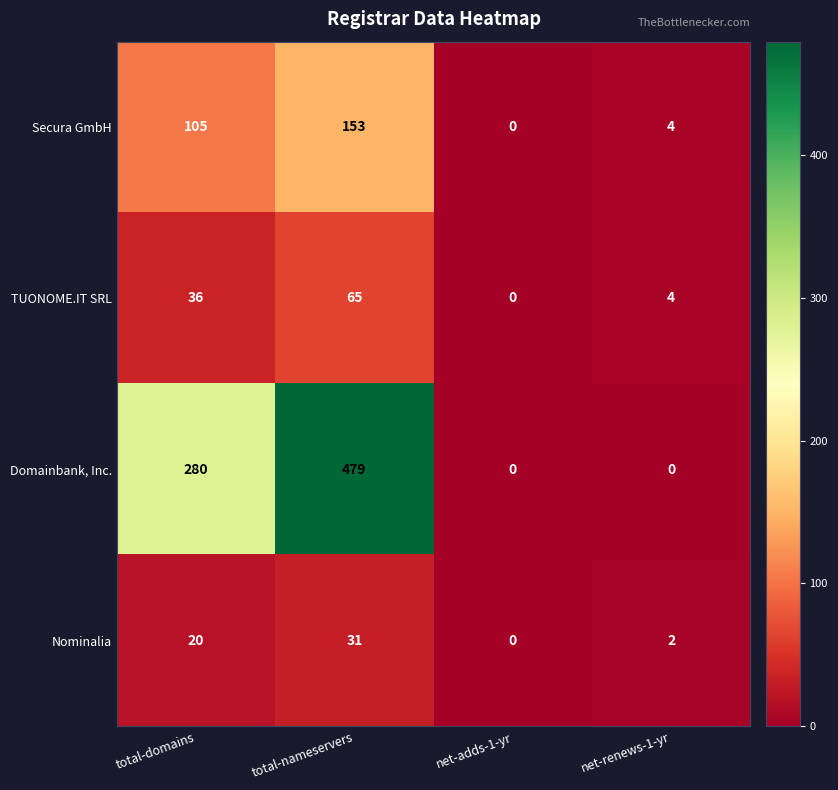

Reading left to right, transcribe all the data shown in this chart.

Secura GmbH: 105	153	0	4
TUONOME.IT SRL: 36	65	0	4
Domainbank, Inc.: 280	479	0	0
Nominalia: 20	31	0	2